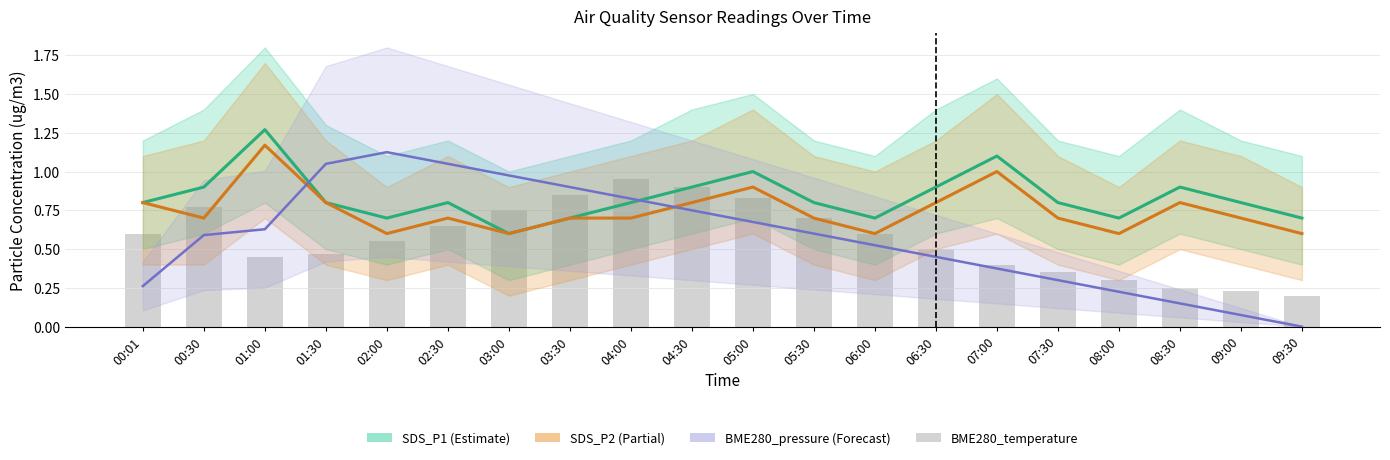

What is the label of the 1st bar from the left?

00:01